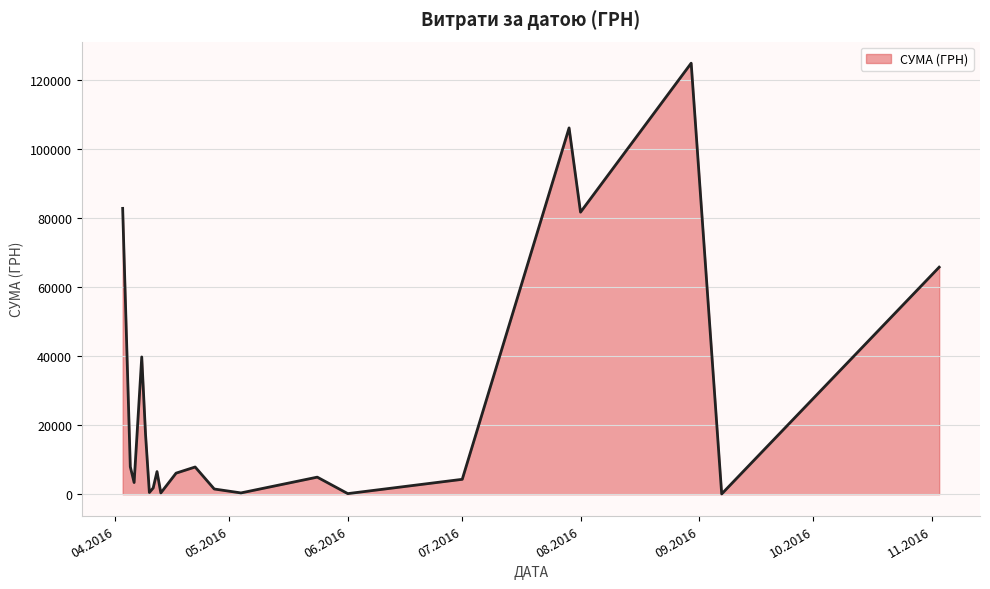

What is the greatest value displayed?

124904.8